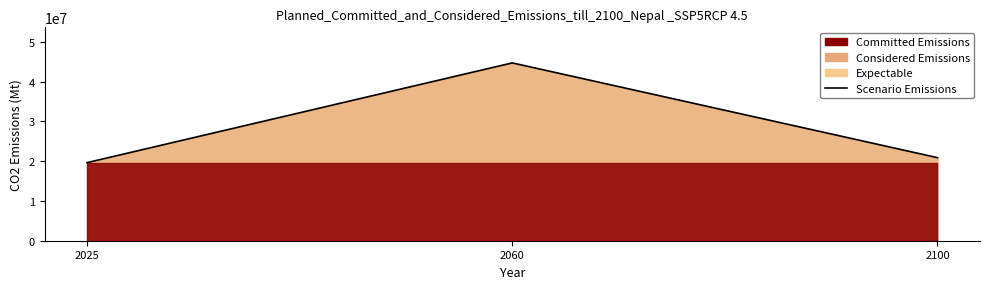

Does the chart display data point markers on the line(s)?

No